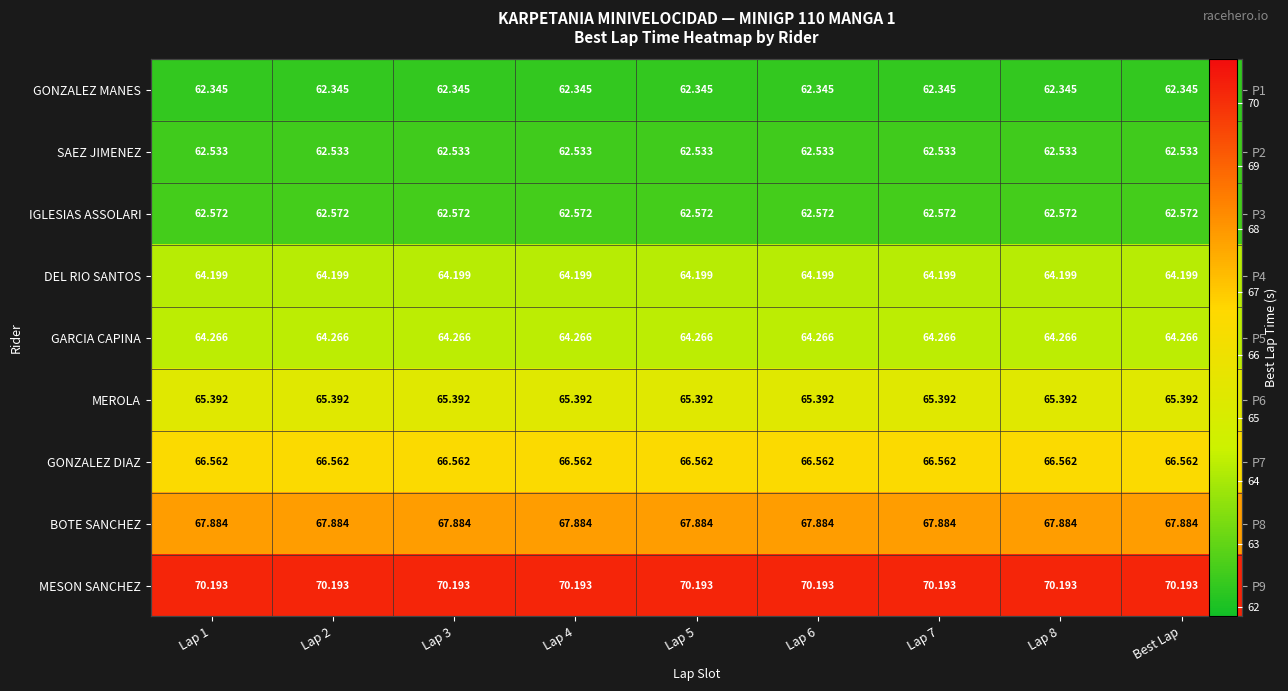

True or false: IGLESIAS ASSOLARI has a value of 62.6 at Lap 3.

True